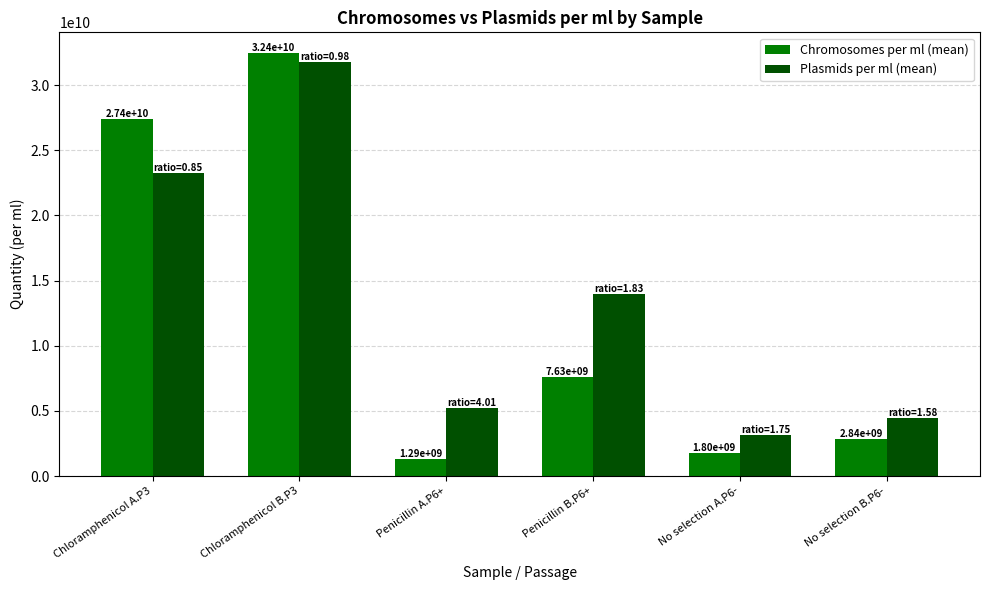

At which label does Chromosomes per ml (mean) reach its minimum?

Penicillin A.P6+